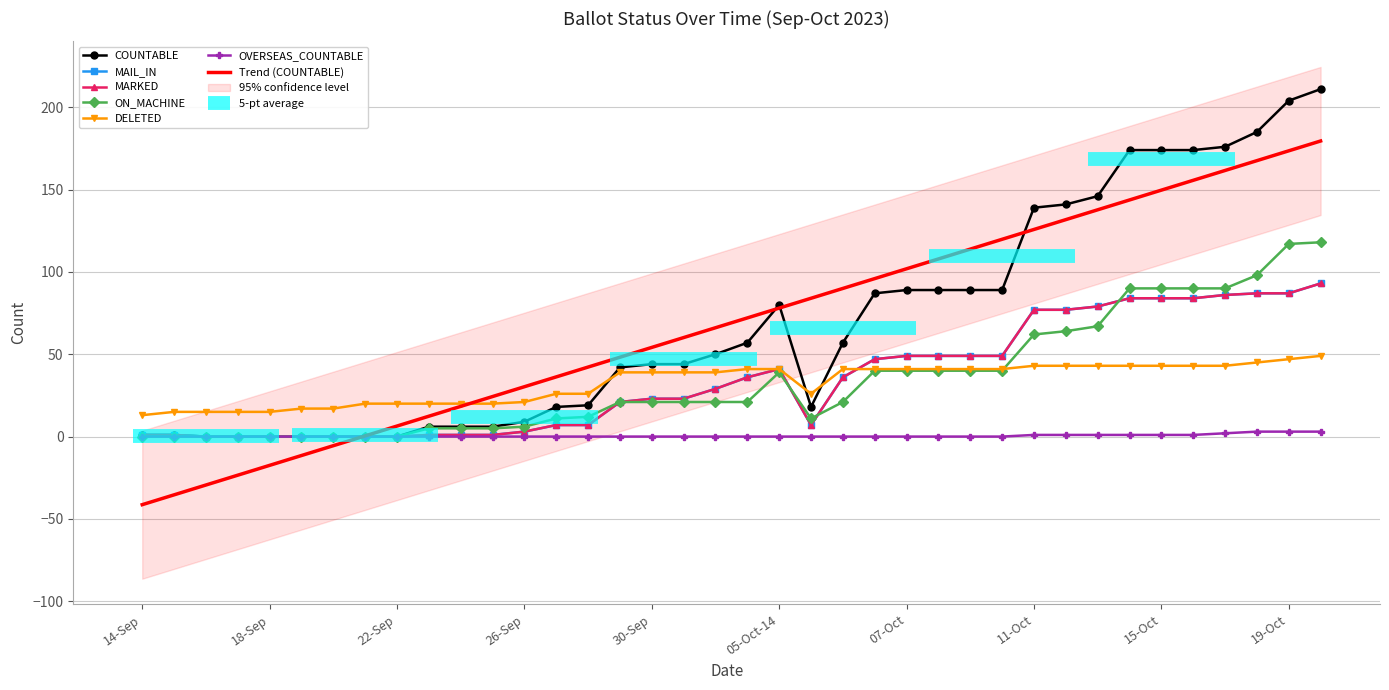

Rank the series by their maximum value, from lowest to highest.

OVERSEAS_COUNTABLE, DELETED, MAIL_IN, MARKED, ON_MACHINE, COUNTABLE